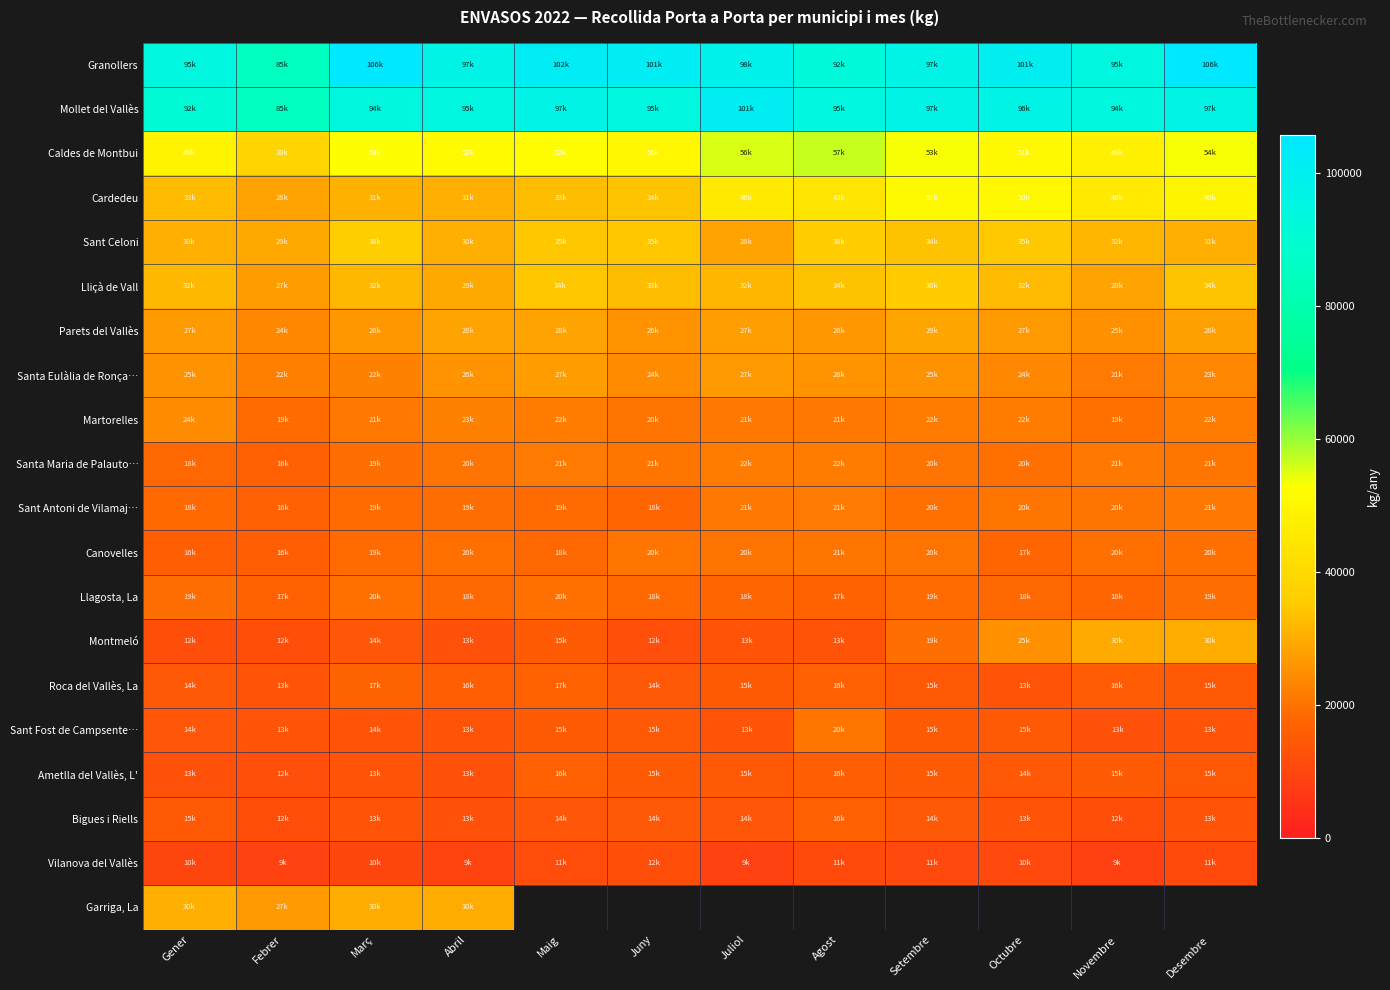

Between Abril and Novembre, which series saw the biggest shift?

Montmeló